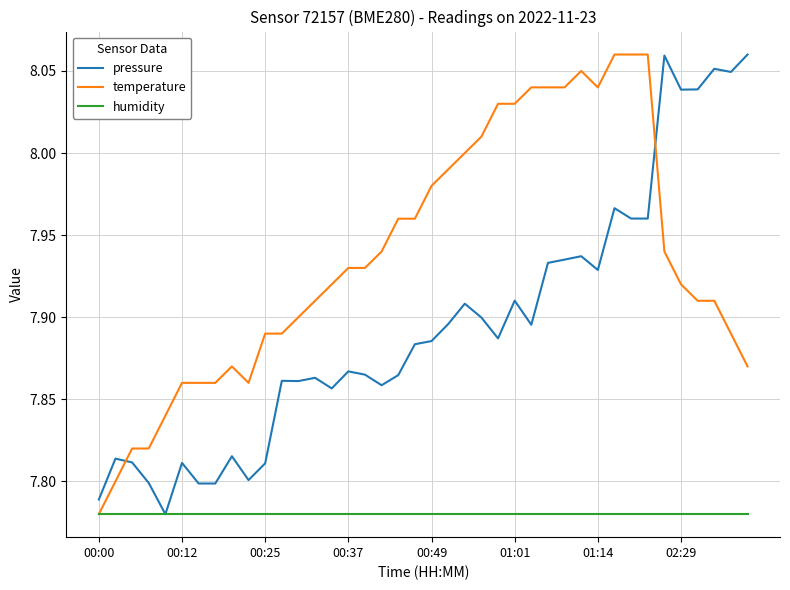

After their last crossing, which series has the higher values: temperature or pressure?

pressure